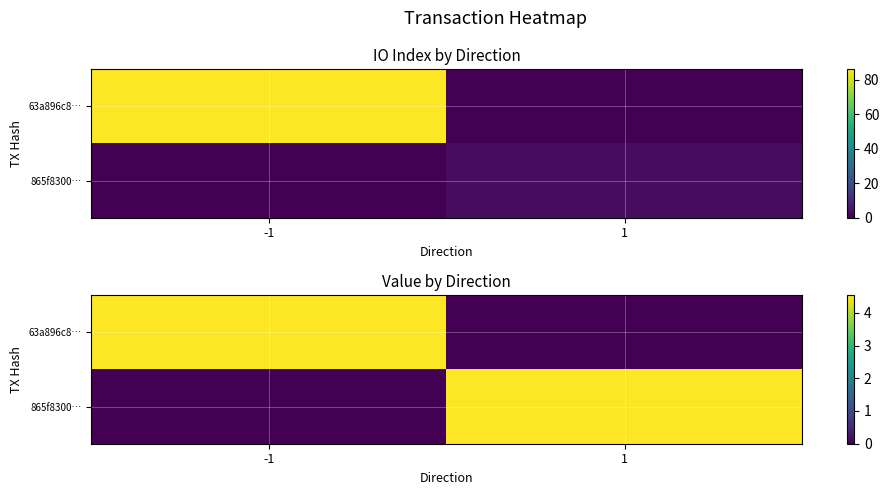

List the series in order of their peak value, lowest first.

63a896c8…, 865f8300…